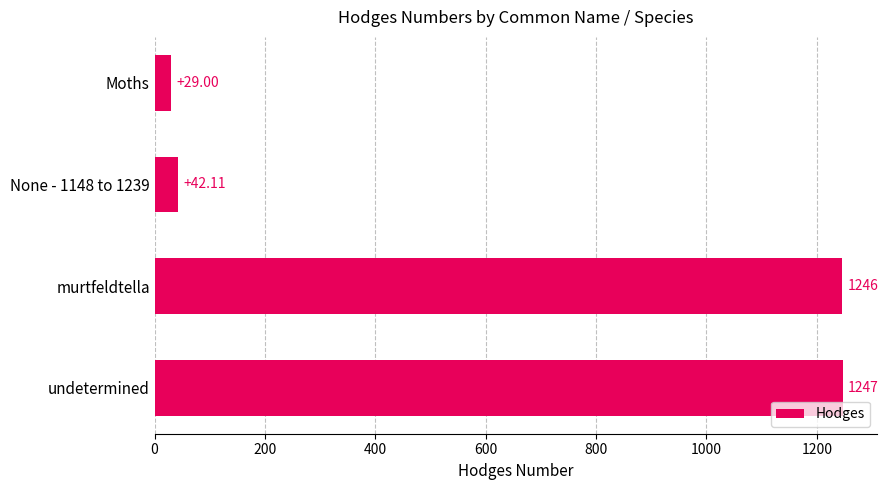

What is the minimum value shown in the chart?

29.0